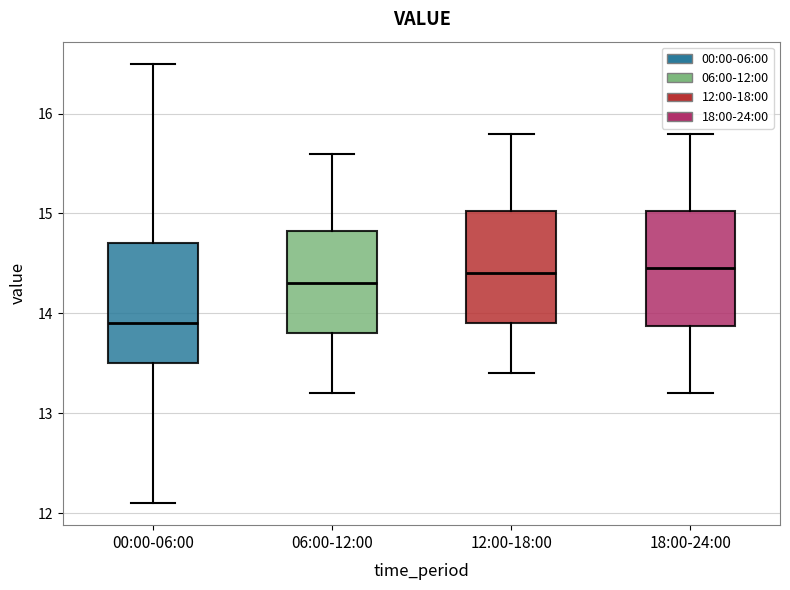

Which box's median line is the lowest?

00:00-06:00